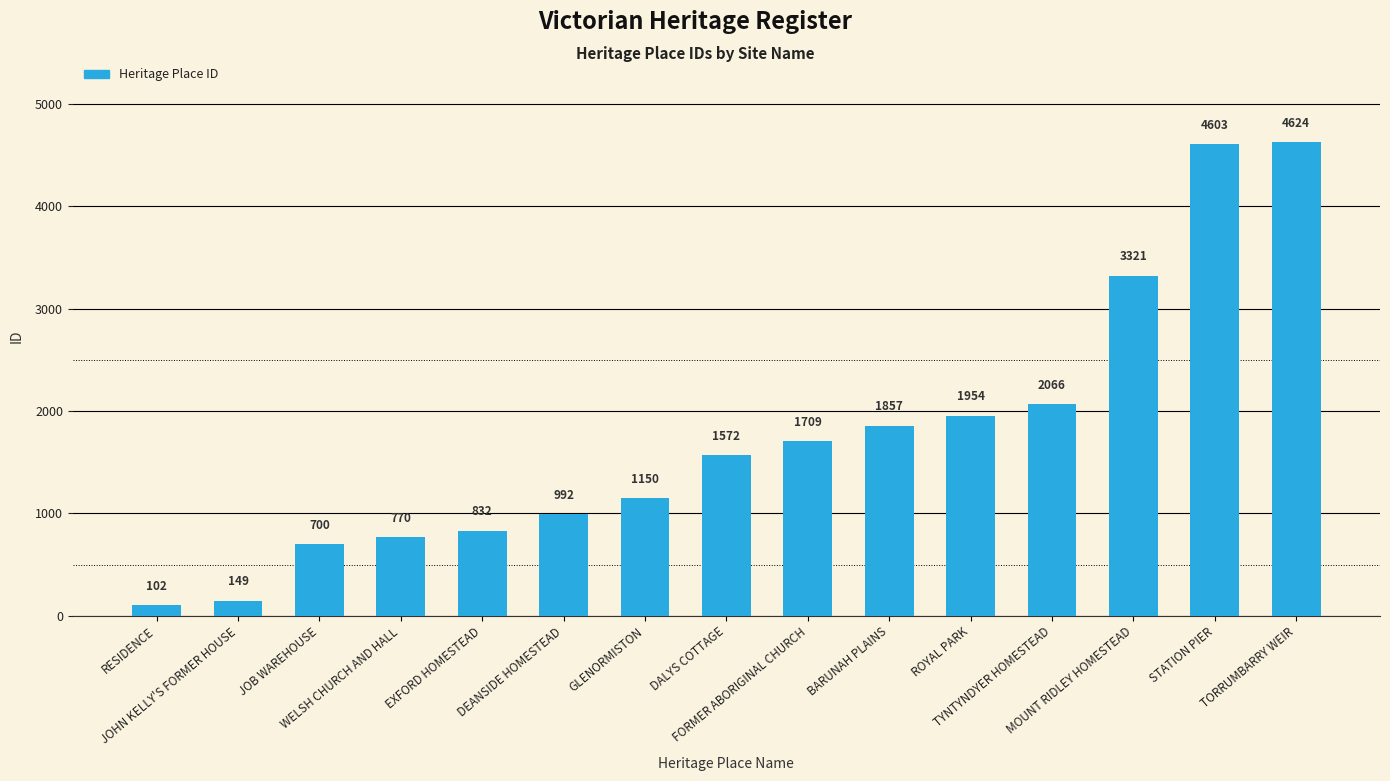

Is it true that the value at RESIDENCE is 102?

True